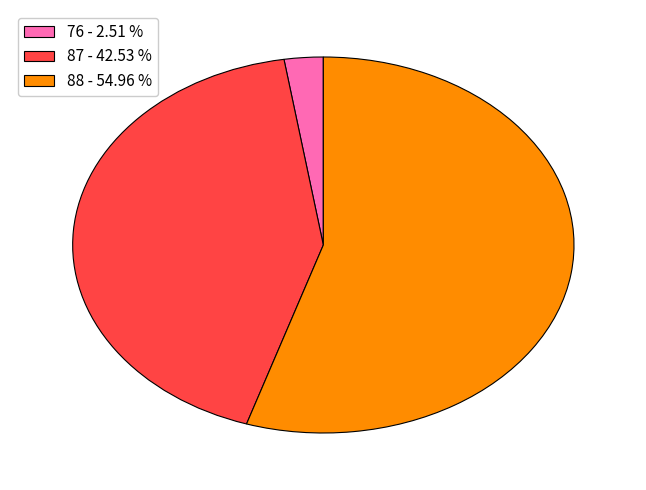

Does any single category account for the majority?

Yes